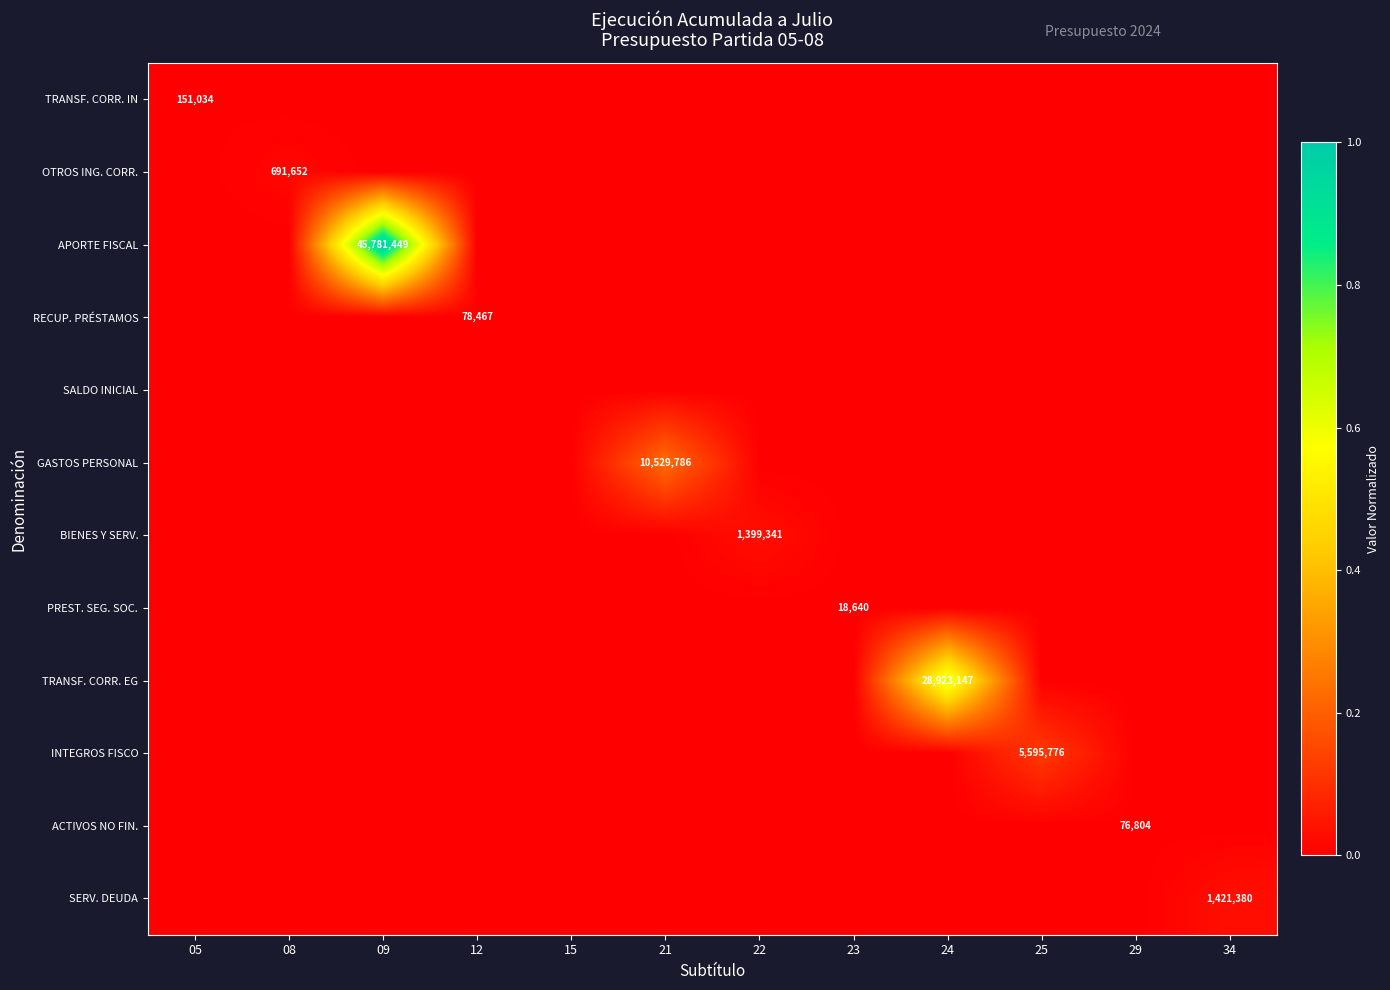

The APORTE FISCAL series shows 45781449 at 09. True or false?

True